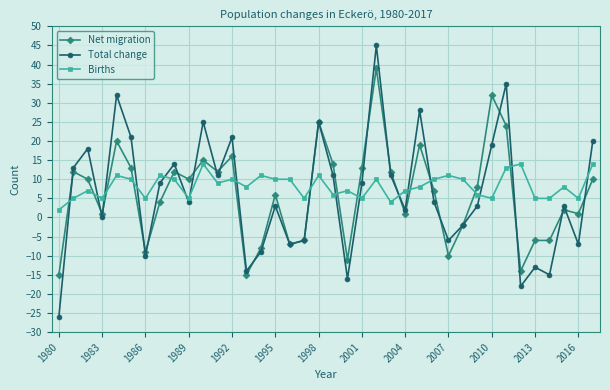

What is the value of the Births point at the 33rd from the left?

14